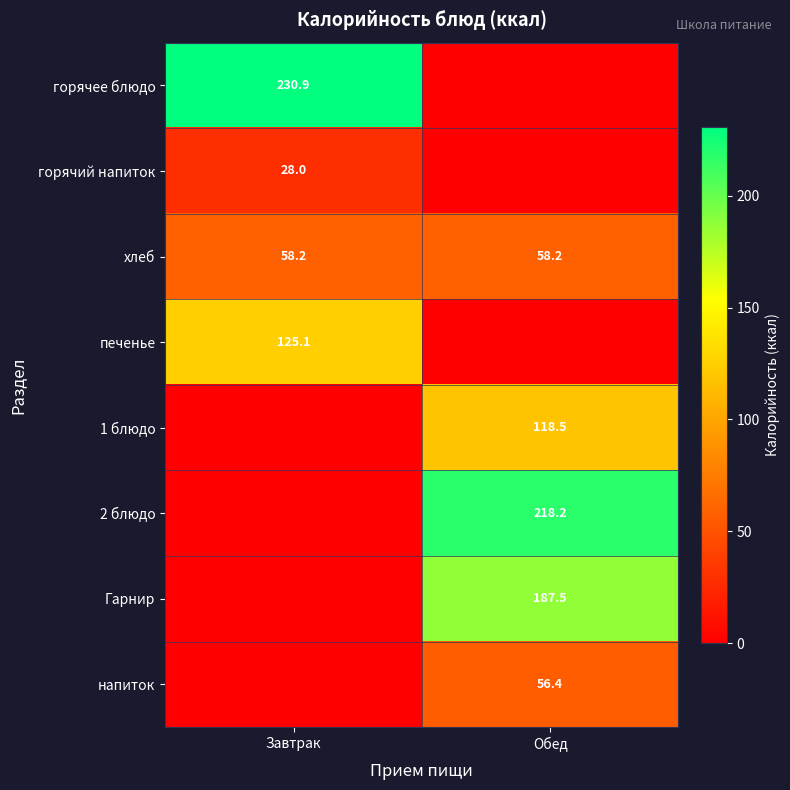

At which category is the sum across all series the highest?

Обед